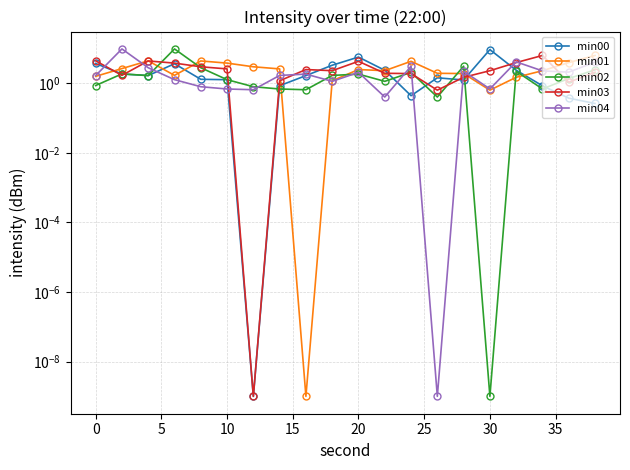

Reading right to left, list all the values displayed in this chart.

min00: 0.3	0.4	0.8	2.4	9.2	1.2	1.4	0.4	2.4	5.6	3.3	1.7	0.8	0.0	1.3	1.3	3.6	1.7	1.8	3.7
min01: 6.3	3.9	2.3	1.5	0.6	1.9	1.9	4.3	2.3	2.5	1.2	0.0	2.6	3.0	3.8	4.4	1.7	4.4	2.6	1.6
min02: 2.4	1.4	0.7	2.2	0.0	3.1	0.4	2.0	1.1	1.8	1.7	0.6	0.7	0.8	1.3	2.8	9.7	1.7	1.9	0.9
min03: 2.1	1.1	6.3	3.9	2.3	1.5	0.6	1.9	1.9	4.3	2.3	2.5	1.2	0.0	2.6	3.0	3.8	4.4	1.7	4.4
min04: 4.0	2.1	2.3	4.1	0.7	2.2	0.0	3.1	0.4	2.0	1.1	1.8	1.7	0.6	0.7	0.8	1.3	2.8	9.7	1.7